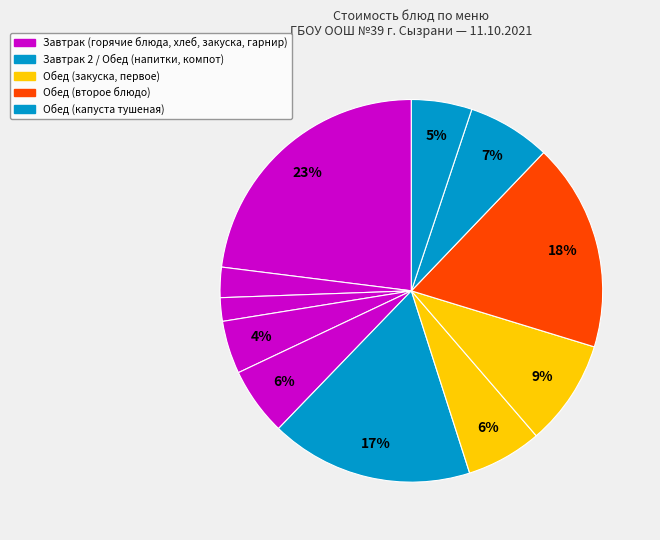

How many segments does this pie chart have?

11